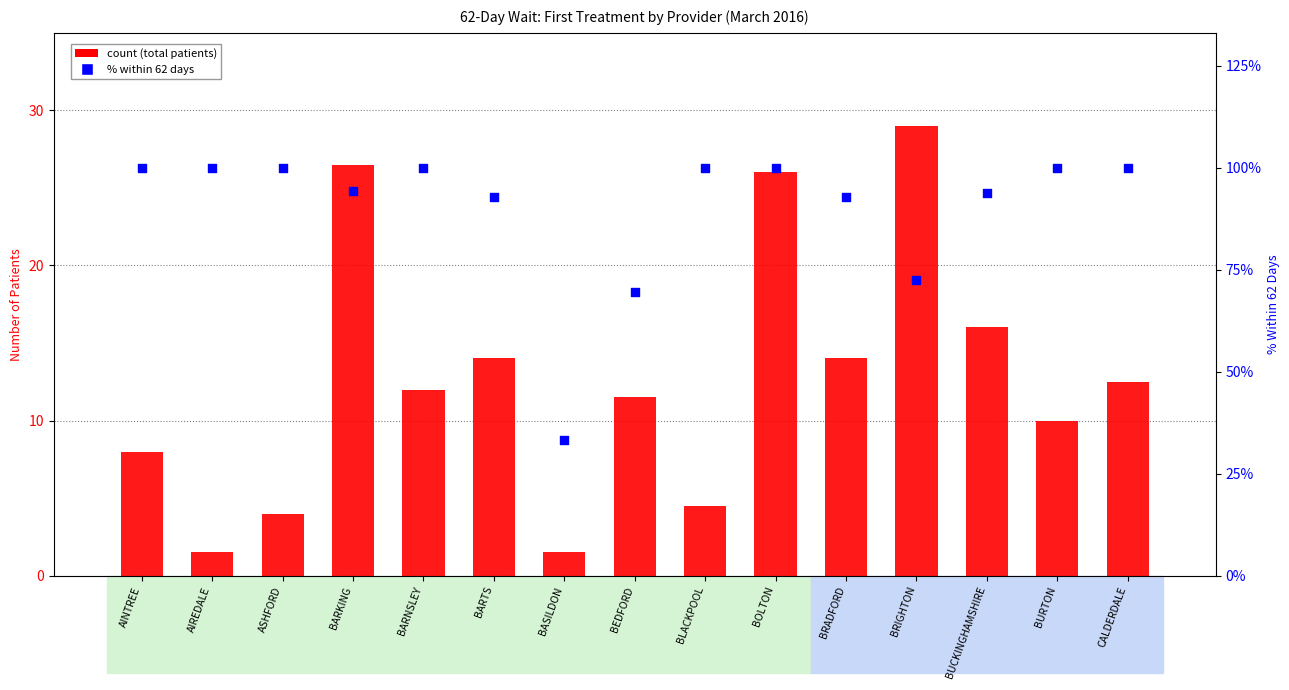

What is the total value across all series at BARTS?

106.9